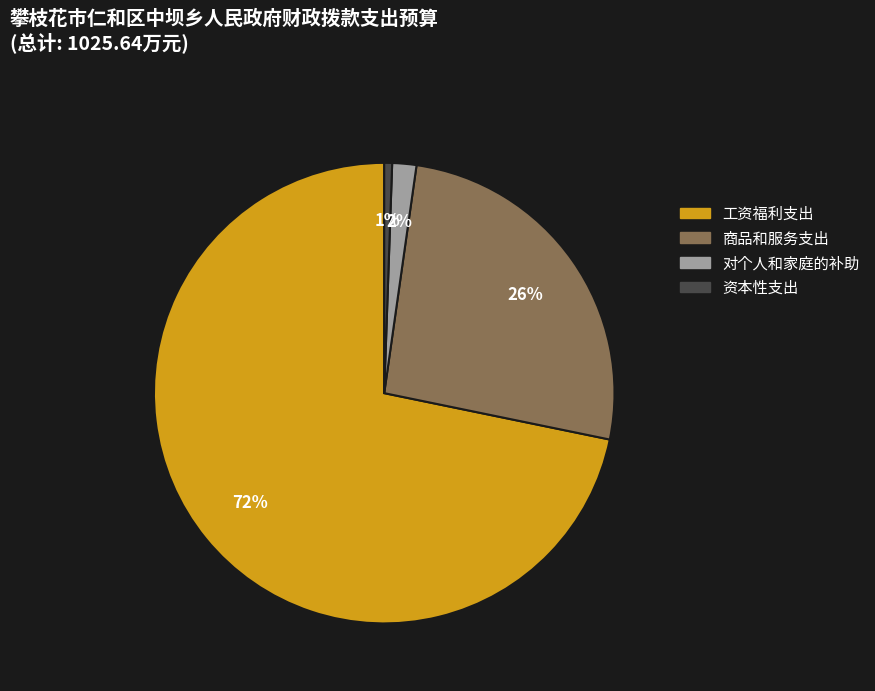

Approximately how many times larger is the value at 商品和服务支出 compared to 工资福利支出?

0.4